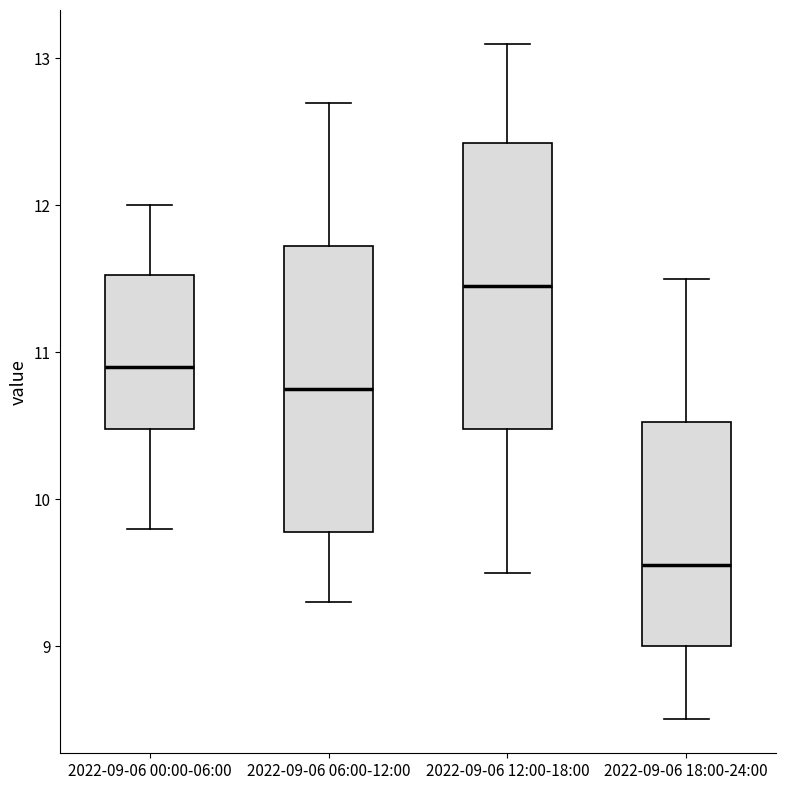

Reading left to right, read every box against the y-axis: the position of its median line, the range the box covers, and the ends of its whiskers. The values are not printed on the chart, so give them approximately, as read against the axis.

2022-09-06 00:00-06:00: median 10.9, box 10.5 to 11.5, whiskers 9.8 to 12.0
2022-09-06 06:00-12:00: median 10.8, box 9.8 to 11.7, whiskers 9.3 to 12.7
2022-09-06 12:00-18:00: median 11.5, box 10.5 to 12.4, whiskers 9.5 to 13.1
2022-09-06 18:00-24:00: median 9.6, box 9.0 to 10.5, whiskers 8.5 to 11.5